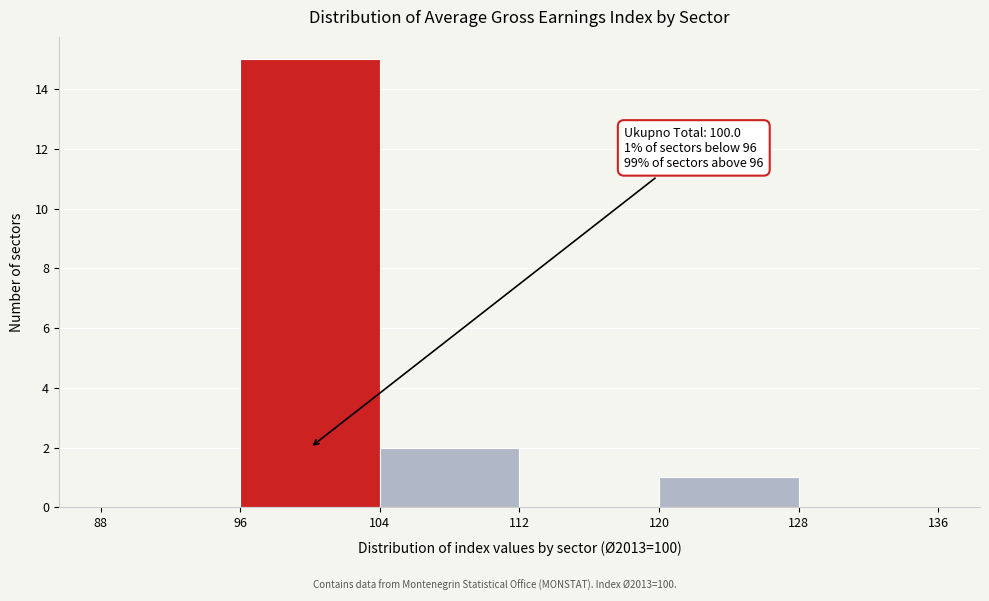

Which range on the x-axis has the tallest bar?

96 to 104